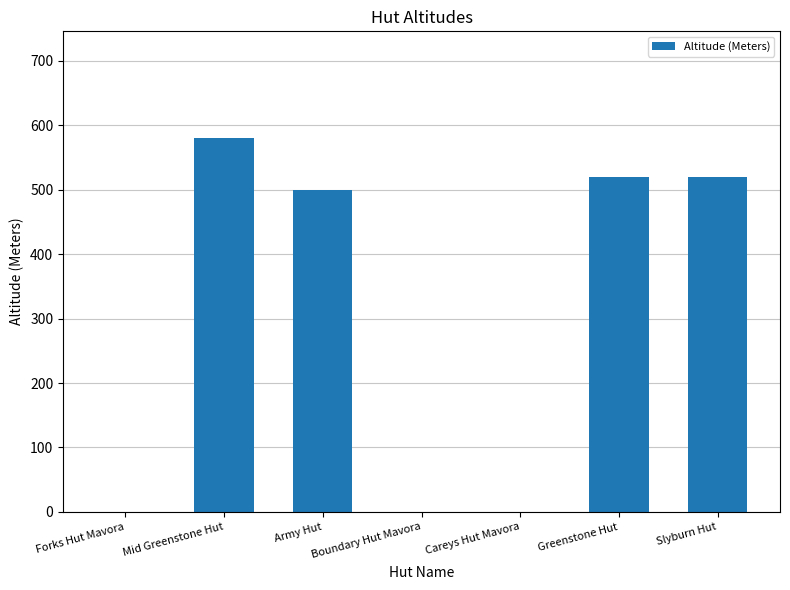

What is the sum of the values at Careys Hut Mavora and Greenstone Hut?

520